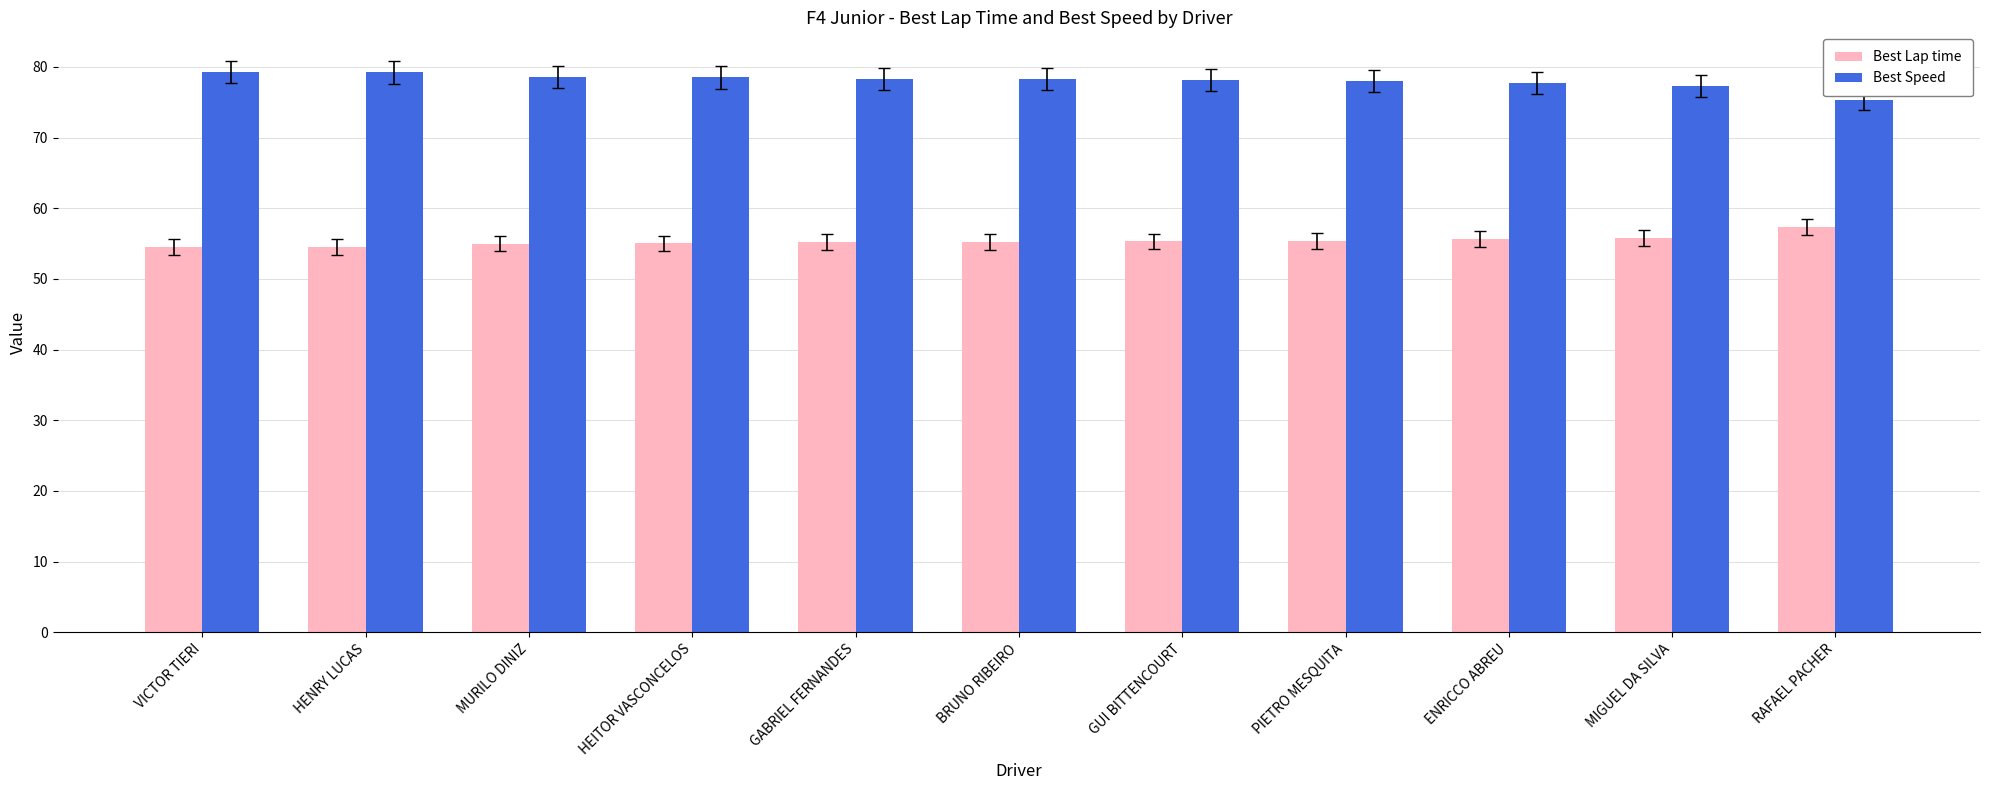

Read the Best Speed value at VICTOR TIERI.

79.3